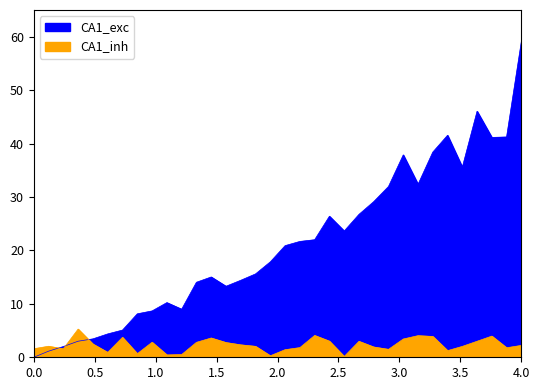

Between 224.1709 and 219.3979, which is larger?

224.1709